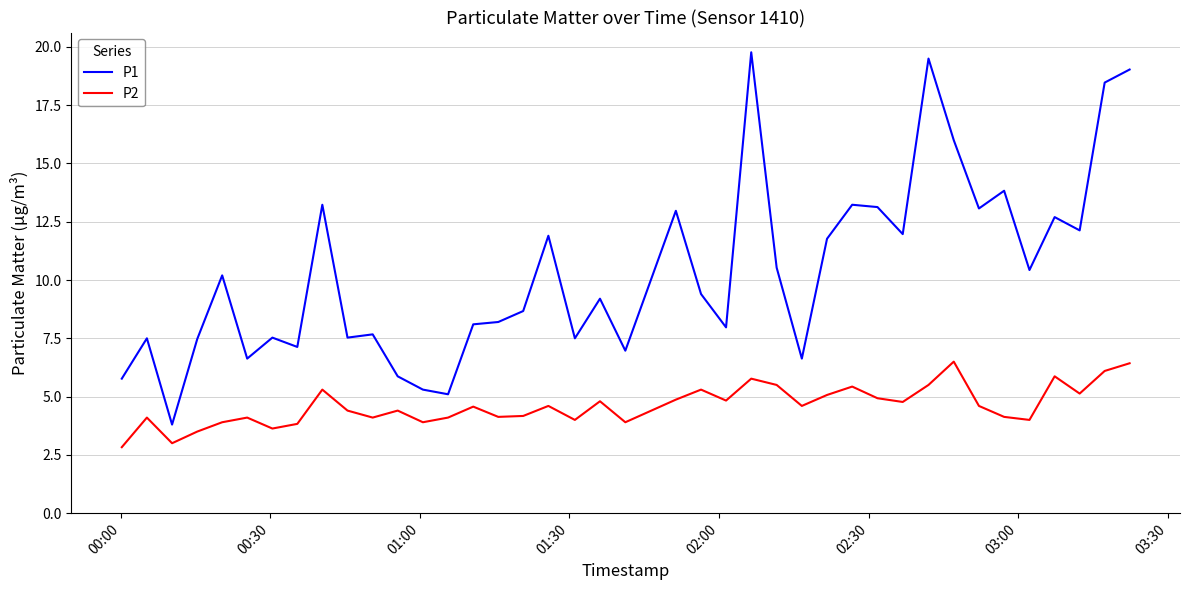

What is the maximum value for P2?

6.5